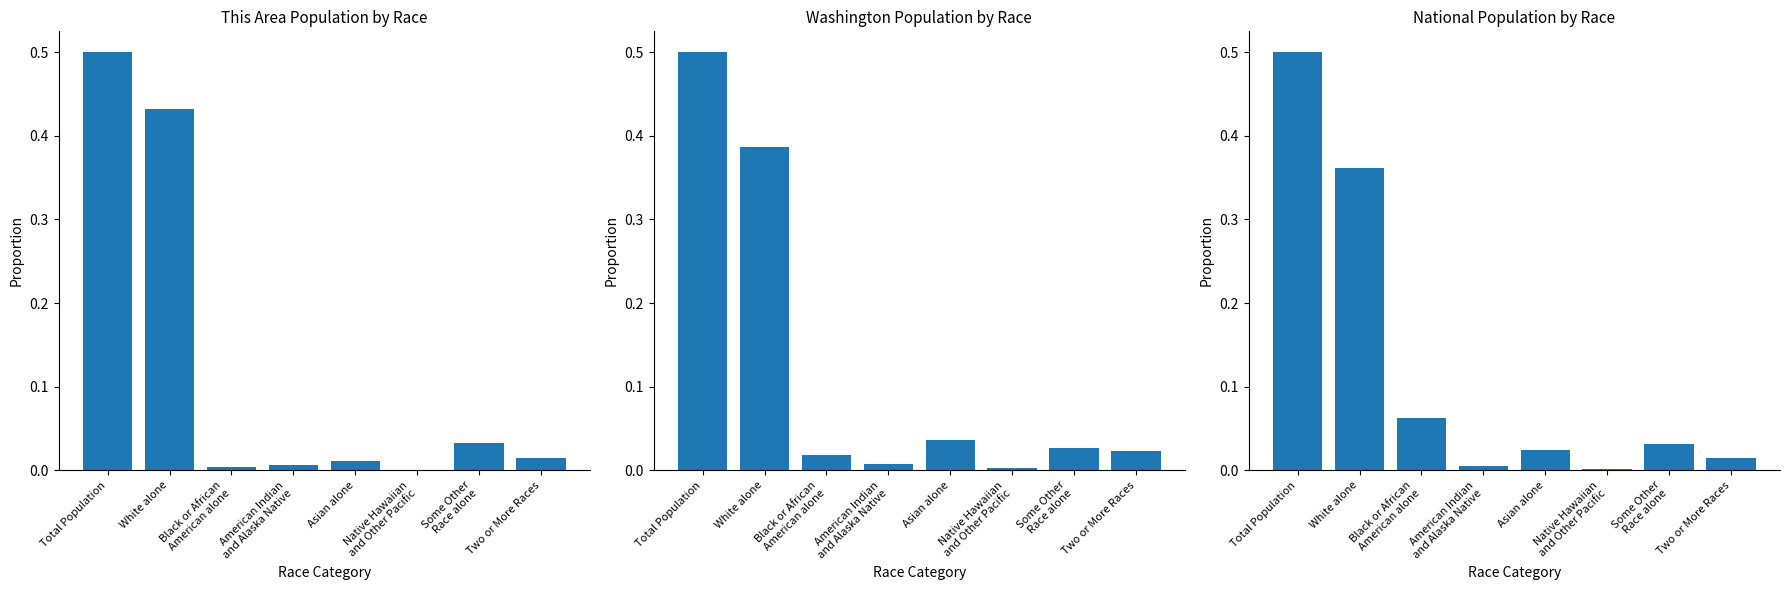

What is the maximum value for Washington?

0.5